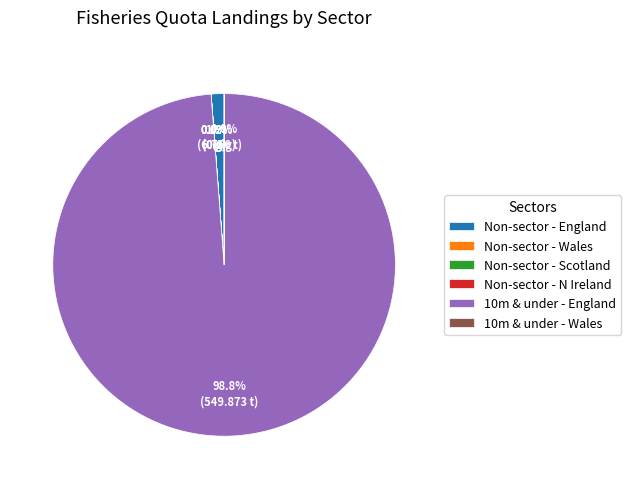

Which slice represents more than half of the pie?

10m & under - England